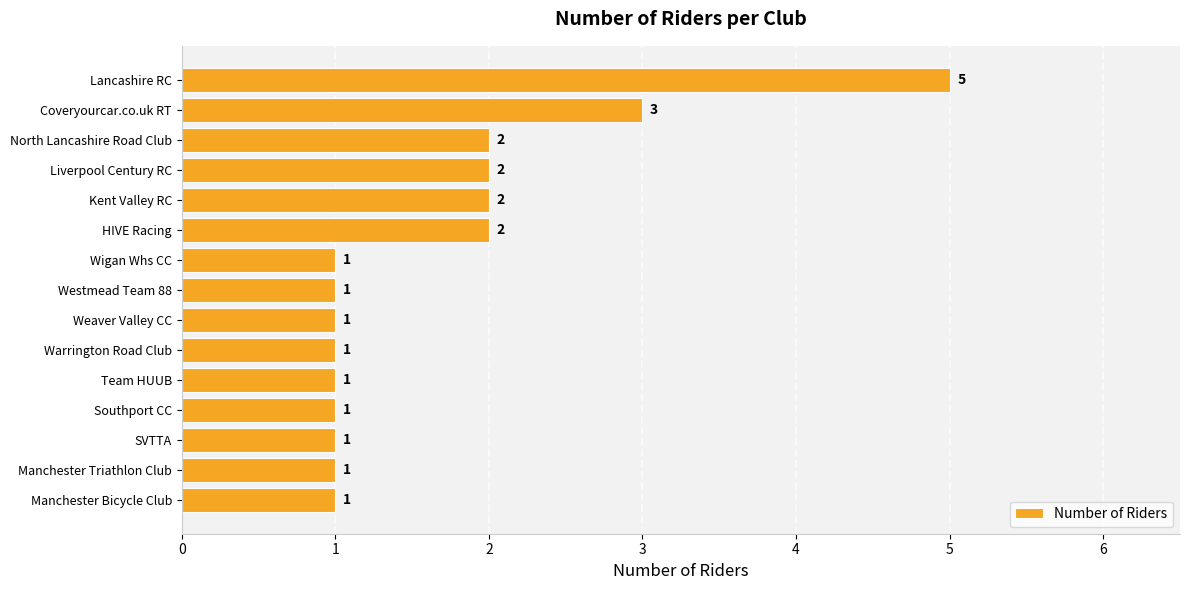

Approximately how many times larger is the value at SVTTA compared to HIVE Racing?

0.5